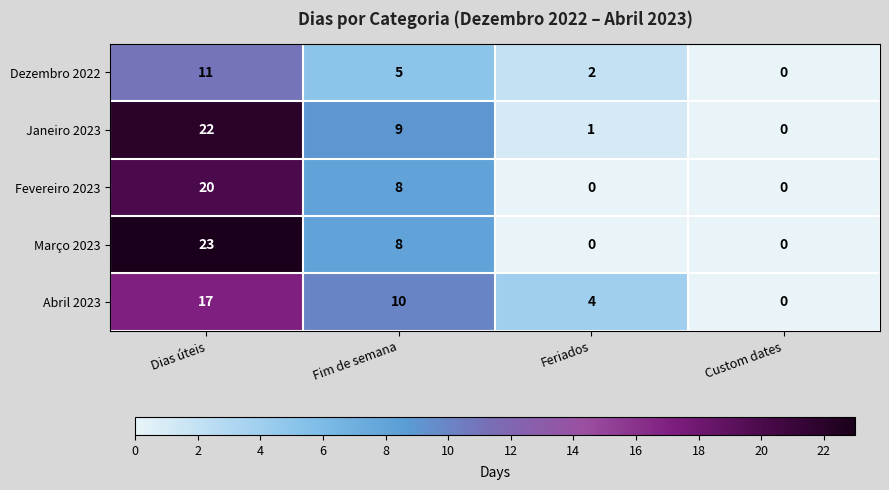

What is the difference between the maximum and minimum values in the Janeiro 2023 series?

22